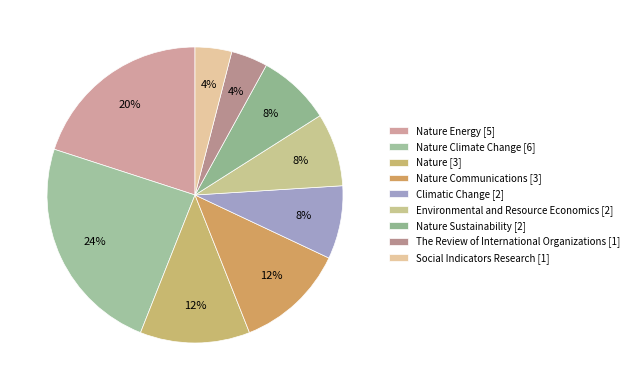

Which category has the smallest portion of the pie?

The Review of International Organizations